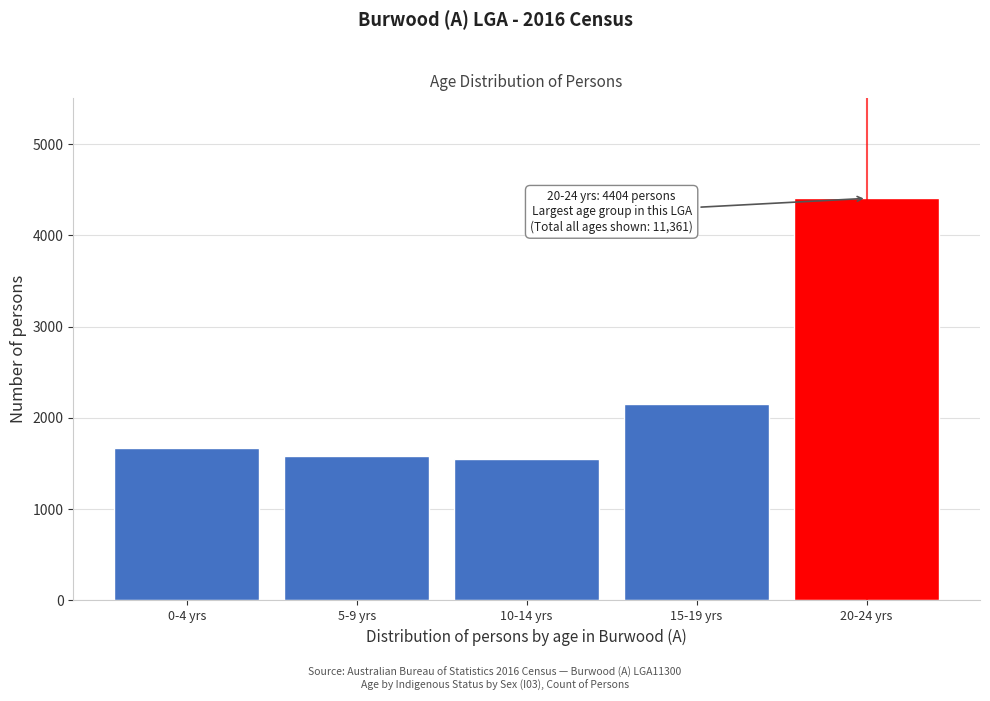

Reading left to right, extract all data points from this chart.

0-4 yrs=1670	5-9 yrs=1577	10-14 yrs=1554	15-19 yrs=2156	20-24 yrs=4404